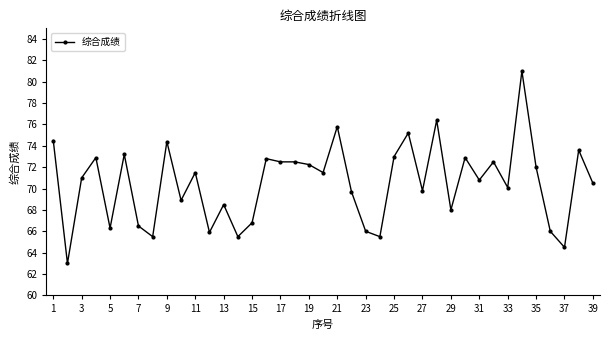

What is the minimum value shown in the chart?

63.0